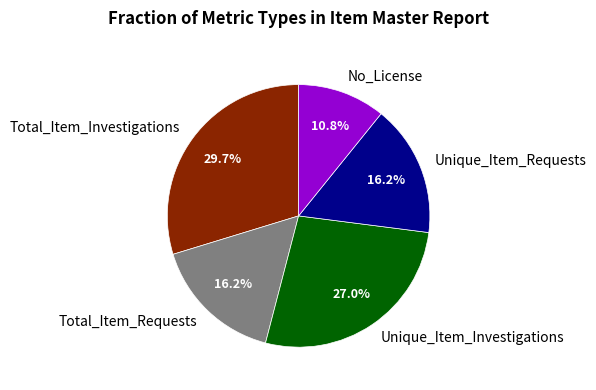

To the nearest percent, what is the difference between the largest and smallest slice percentages?

19%